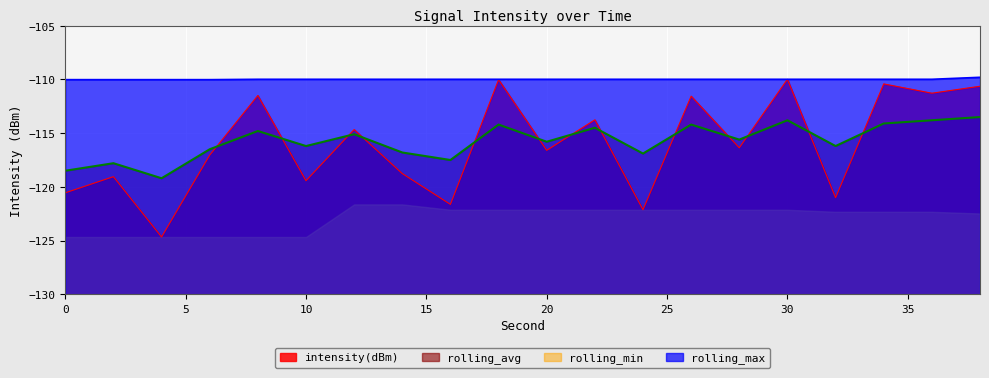

Which series changed the most between 0 and 22?

intensity(dBm)